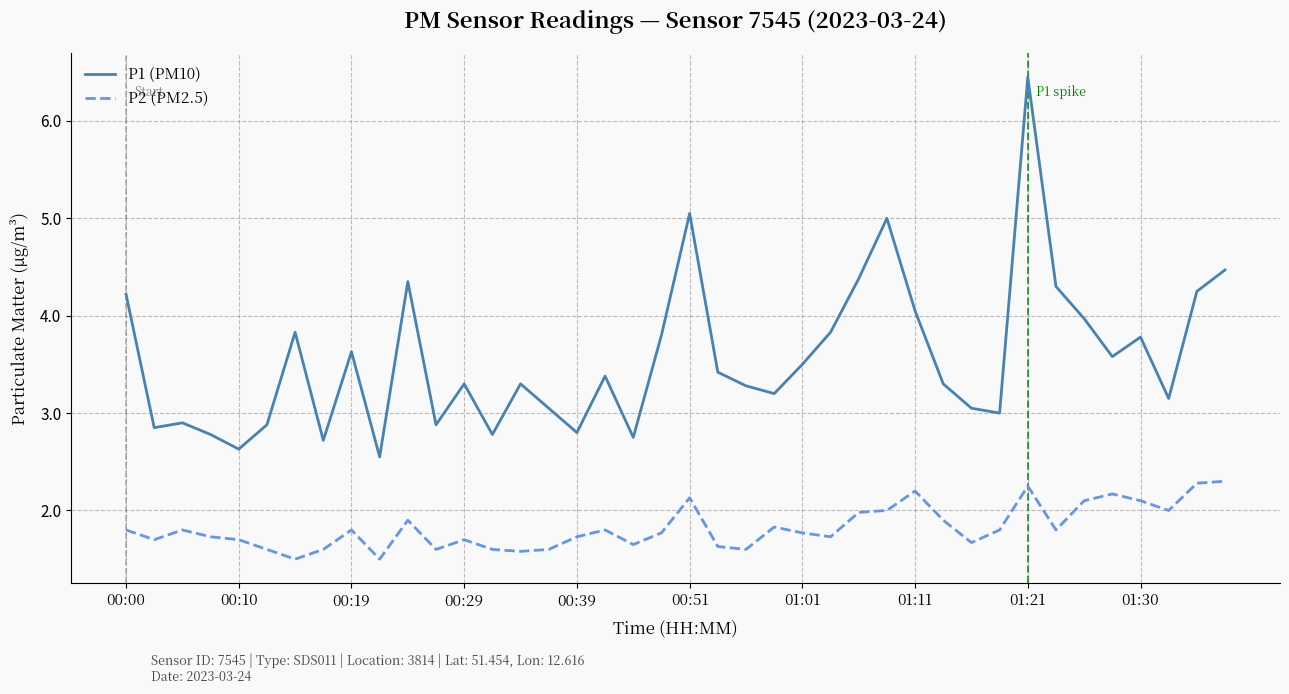

True or false: P1 (PM10) and P2 (PM2.5) cross at least once.

False